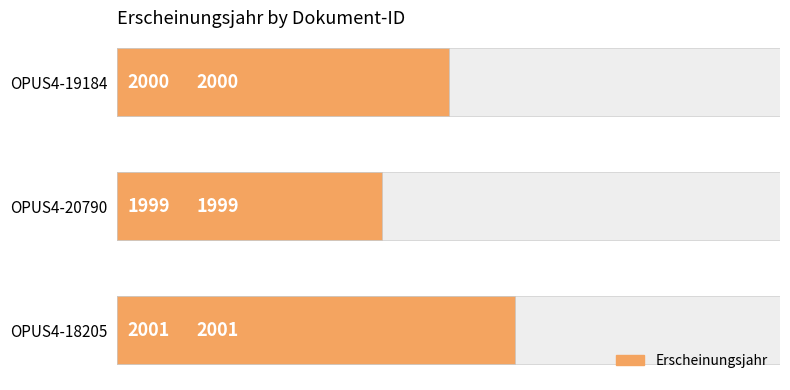

What is the value of the 2nd bar from the left?

1999